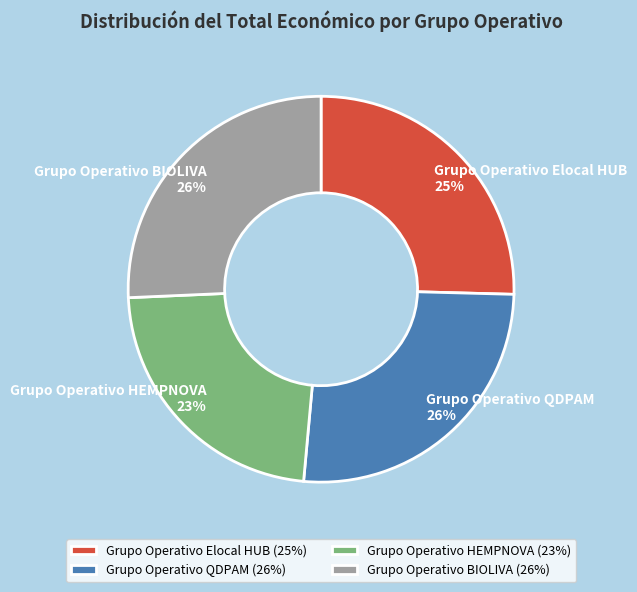

Do Grupo Operativo QDPAM and Grupo Operativo Elocal HUB together represent more than half of the pie?

Yes